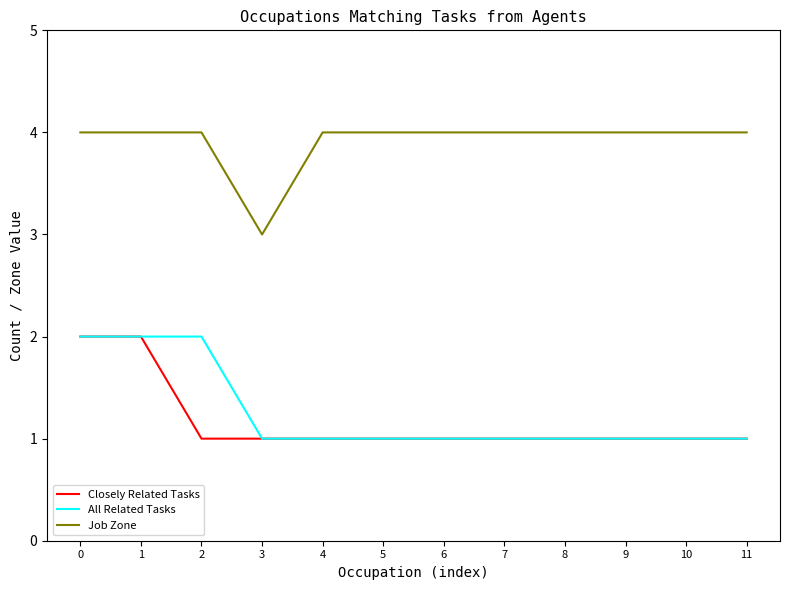

What is the total value across all series at 2?

7